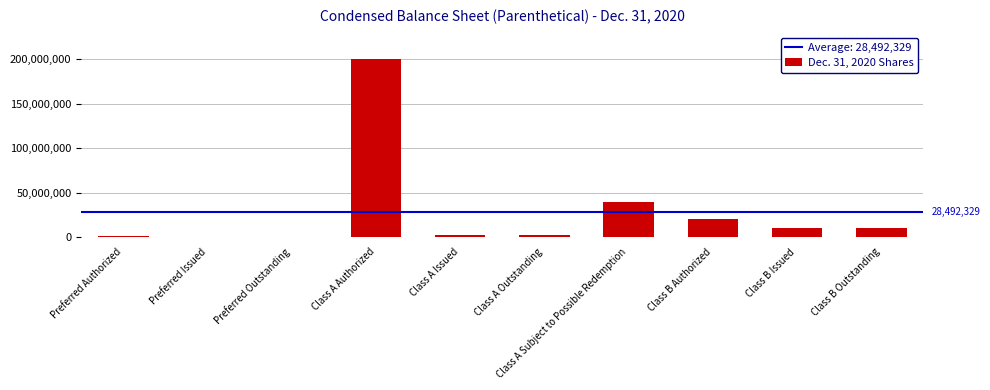

Is it true that the value at Preferred Outstanding is 0?

True